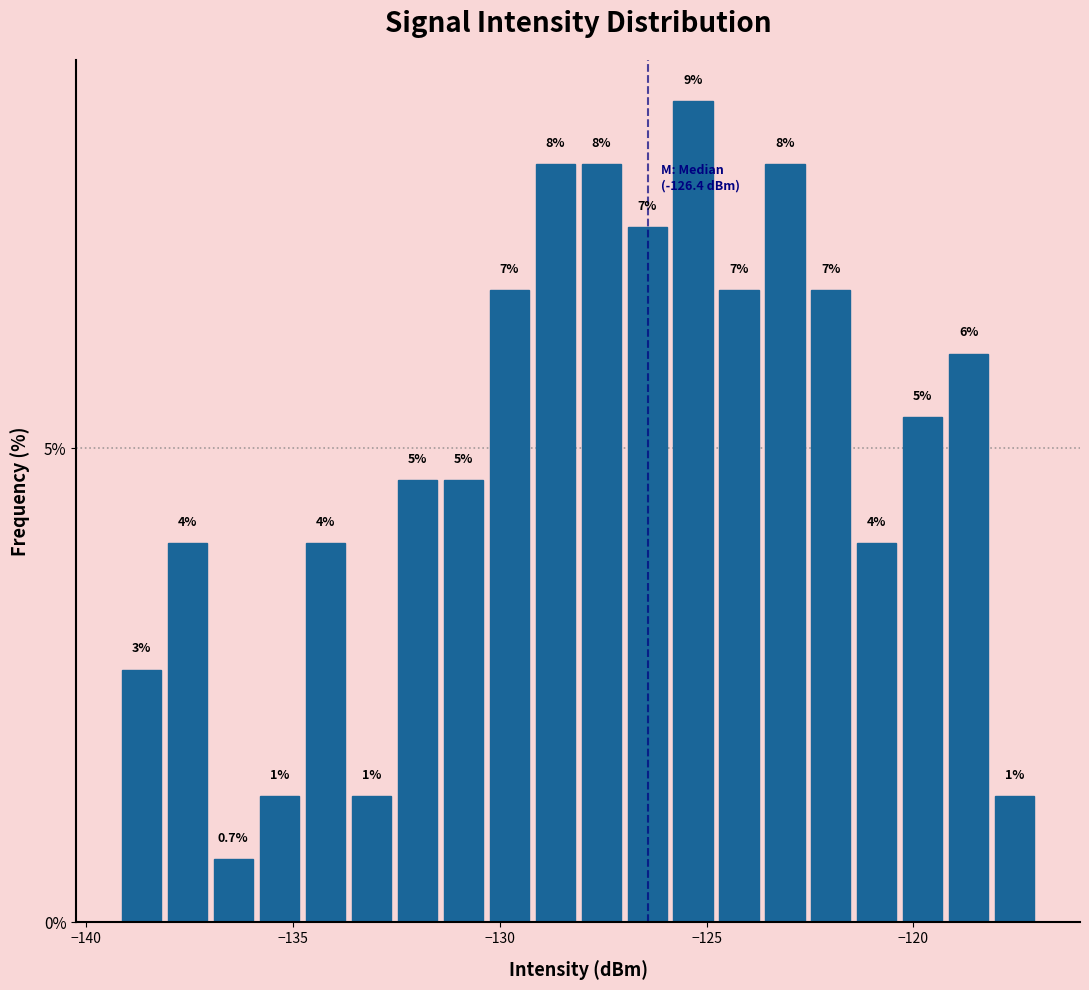

Around what value on the x-axis is the tallest bar? Give the approximate position of its centre, as read against the axis.

-125.5